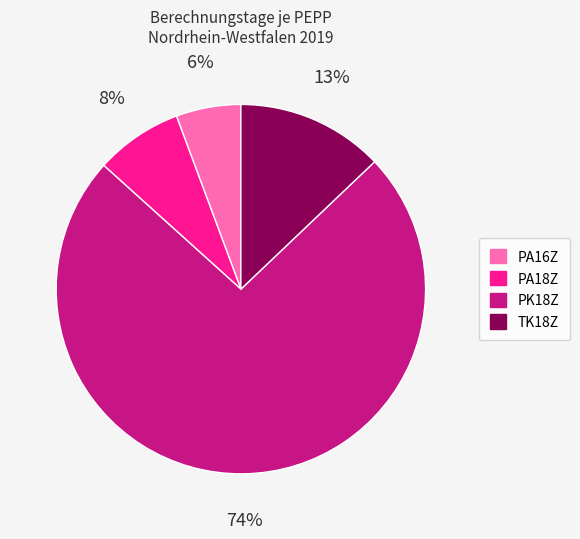

What is the smallest slice in the pie chart?

PA16Z